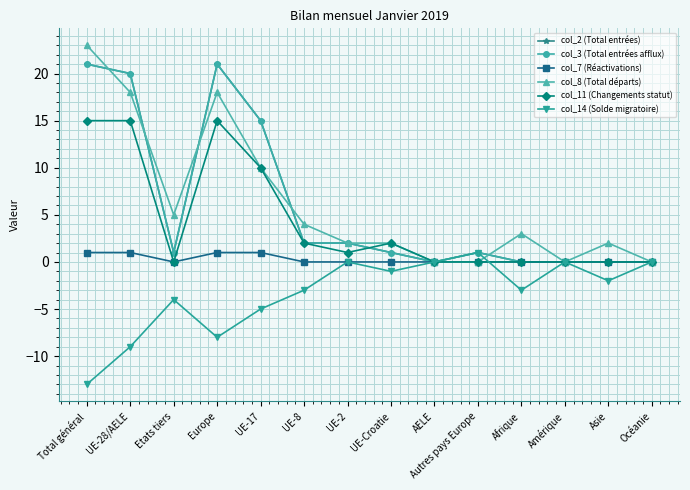

In col_2 (Total entrées), how many points are higher than both neighbors (excluding endpoints)?

2